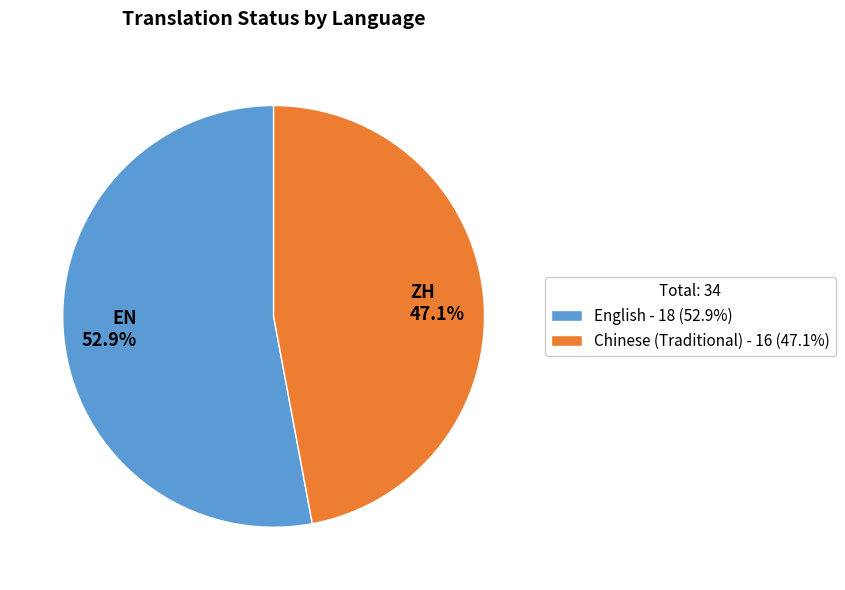

To the nearest percent, what is the average slice percentage?

50%